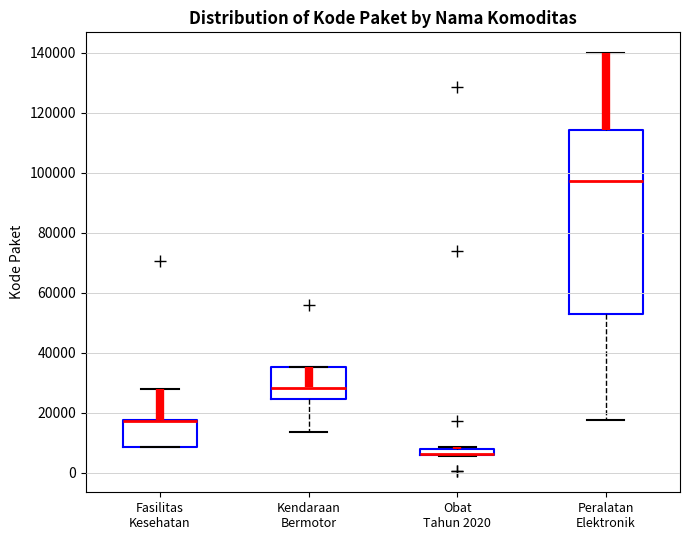

Which box is the tallest, from its lower edge to its upper edge?

Peralatan Elektronik